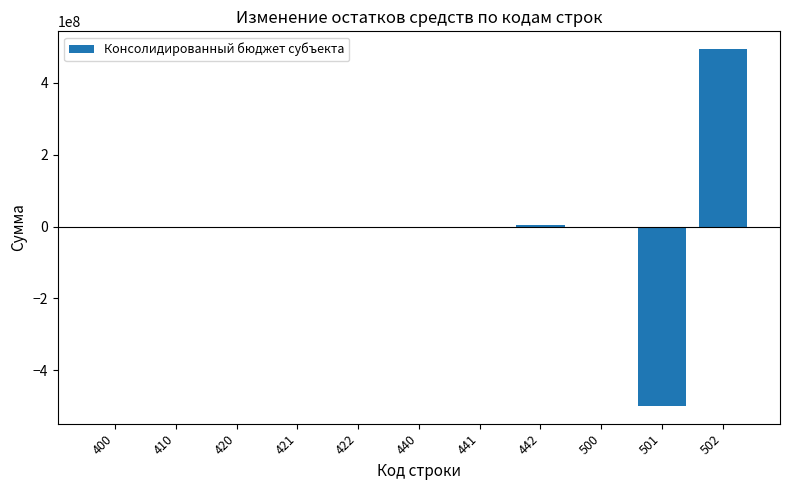

What is the sum of all values?

-19502310.0